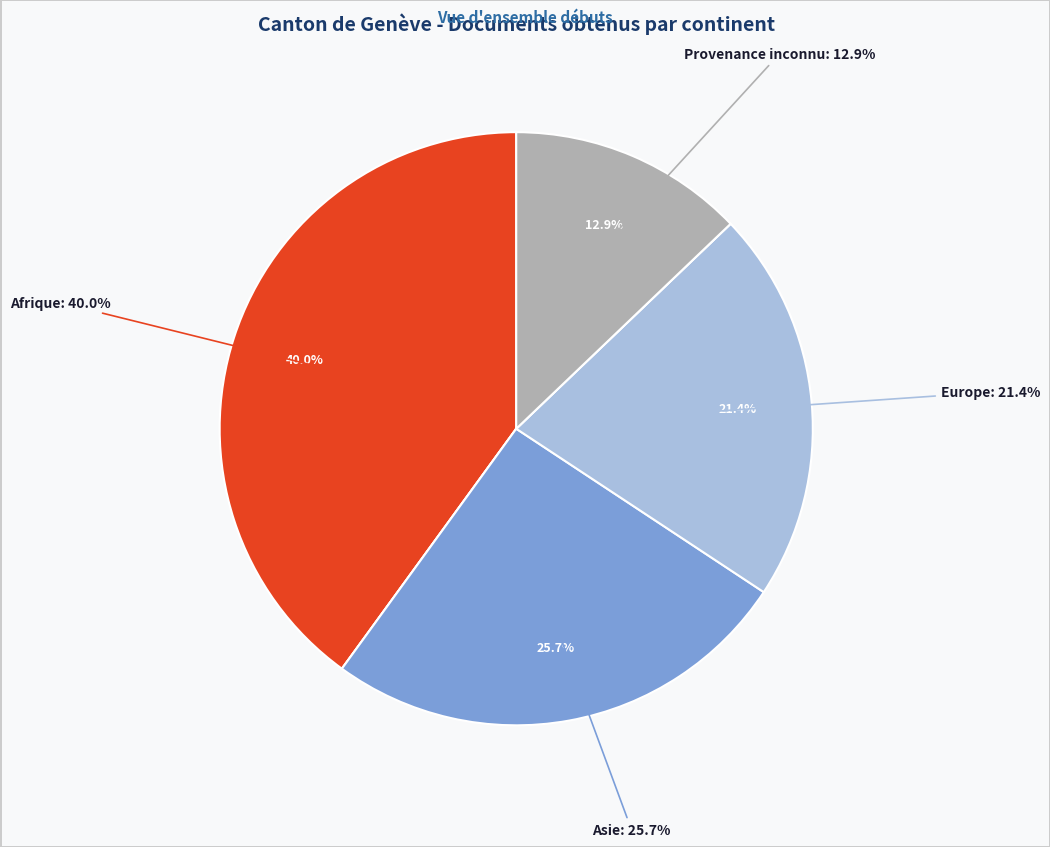

What percentage do Provenance inconnu and Afrique together represent?

52.9%